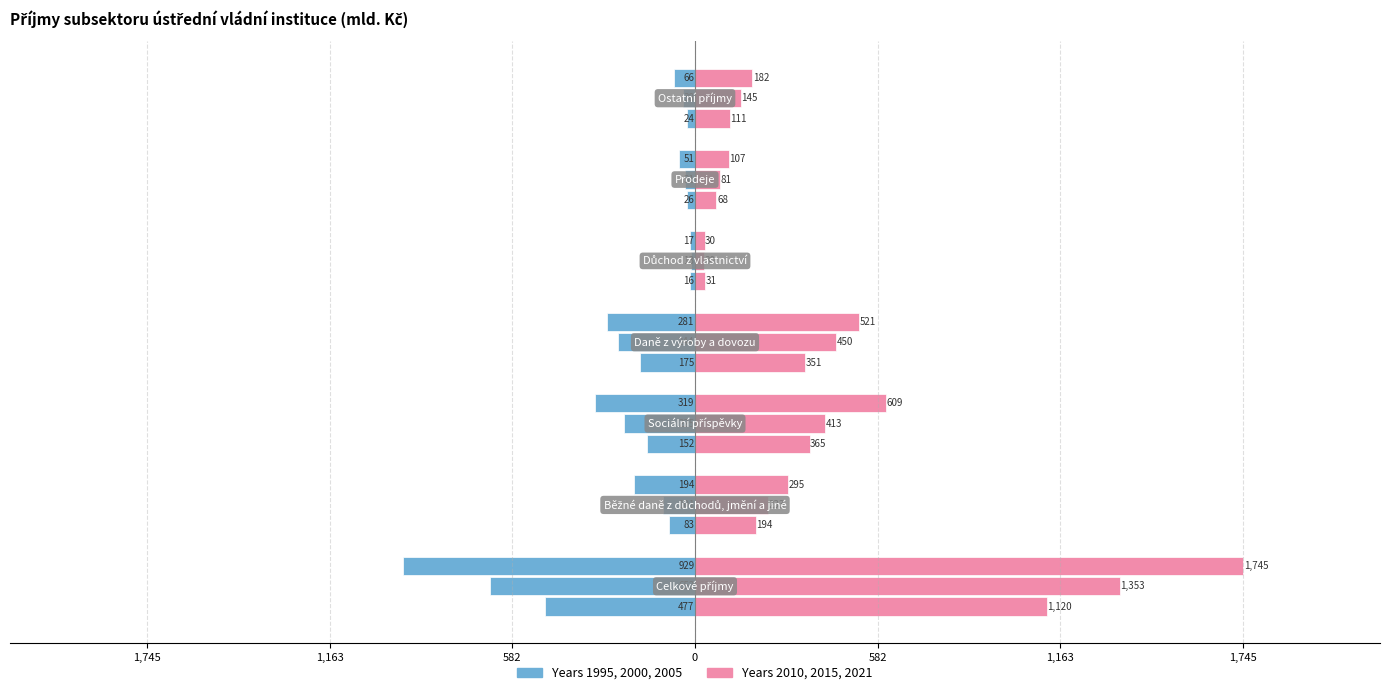

What is the label of the 4th bar from the right?

Daně z výroby a dovozu